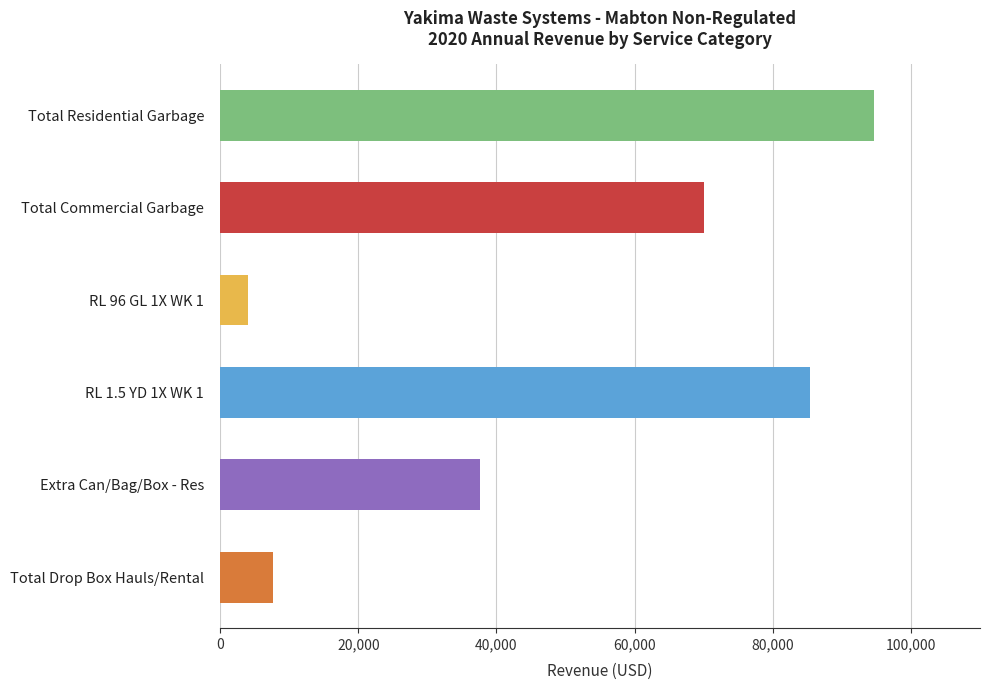

How many bars are there in total?

6